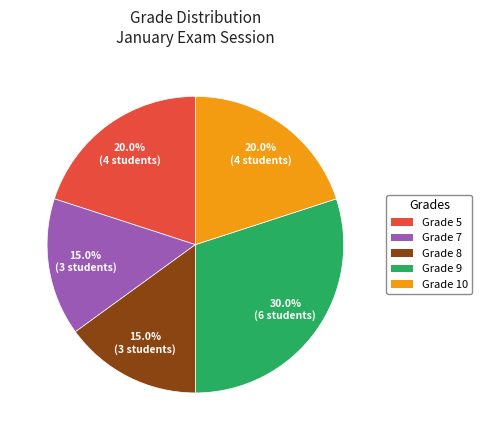

Combined, what portion of the pie is Grade 9 and Grade 5?

50.0%